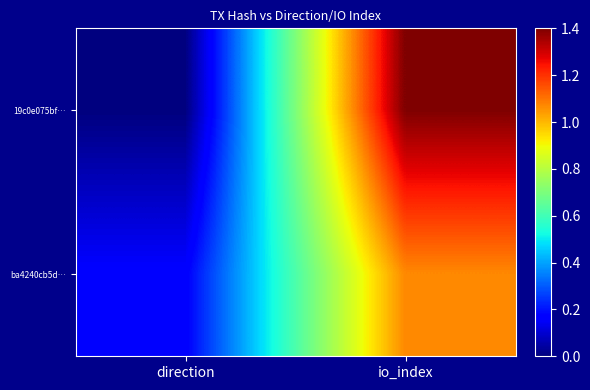

Which series has the widest spread of values?

19c0e075bf…